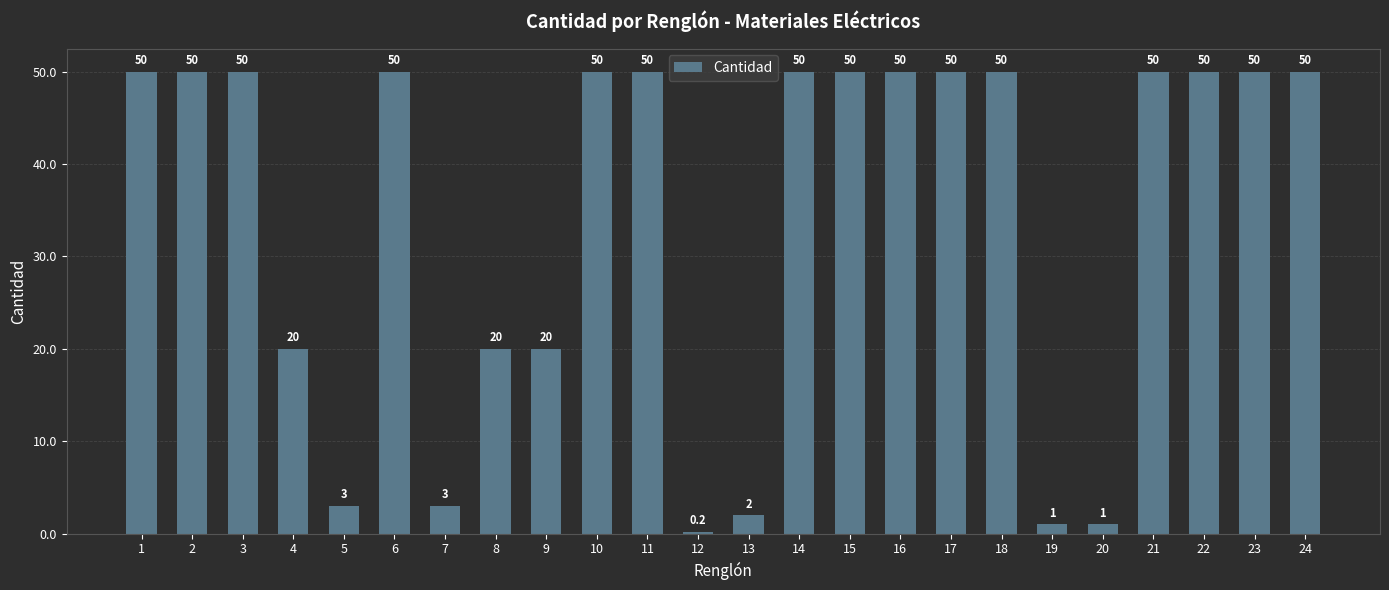

What is the maximum value shown in the chart?

50.0